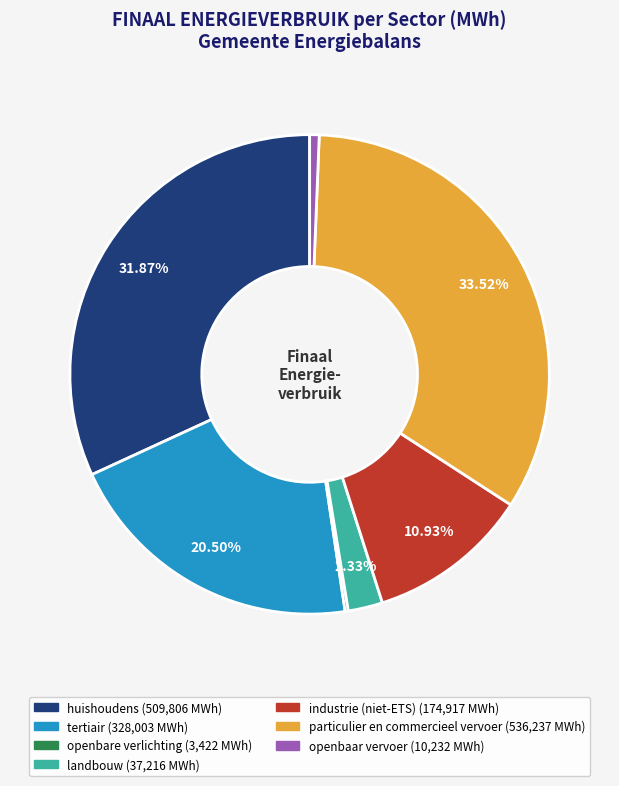

Is the sum of openbaar vervoer and landbouw greater than half?

No